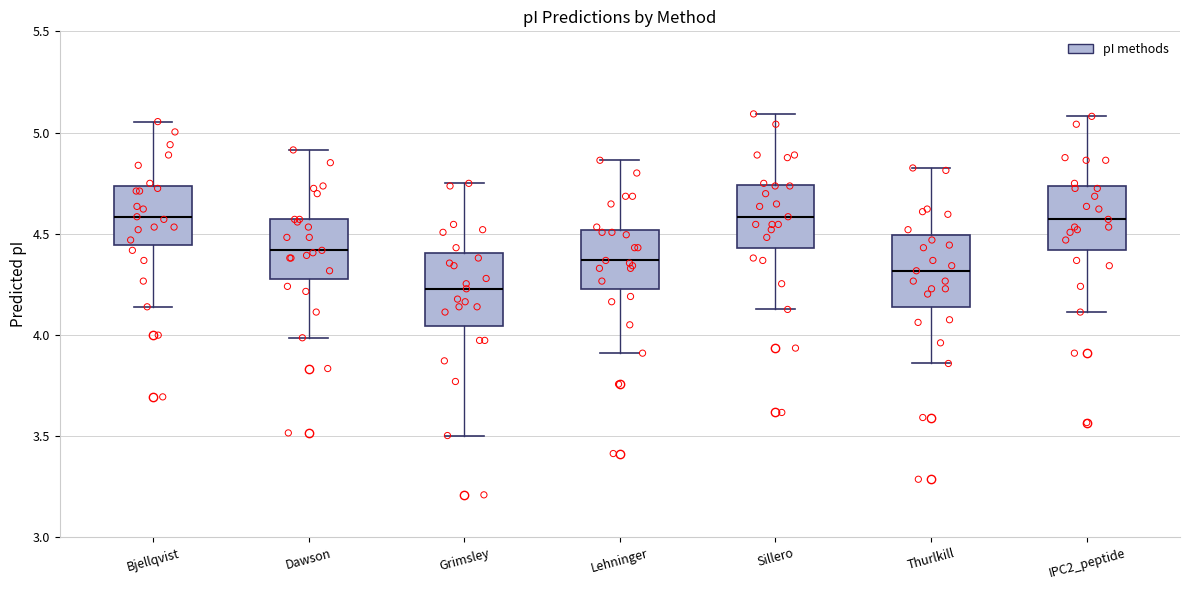

Which box's median line is the lowest?

Grimsley